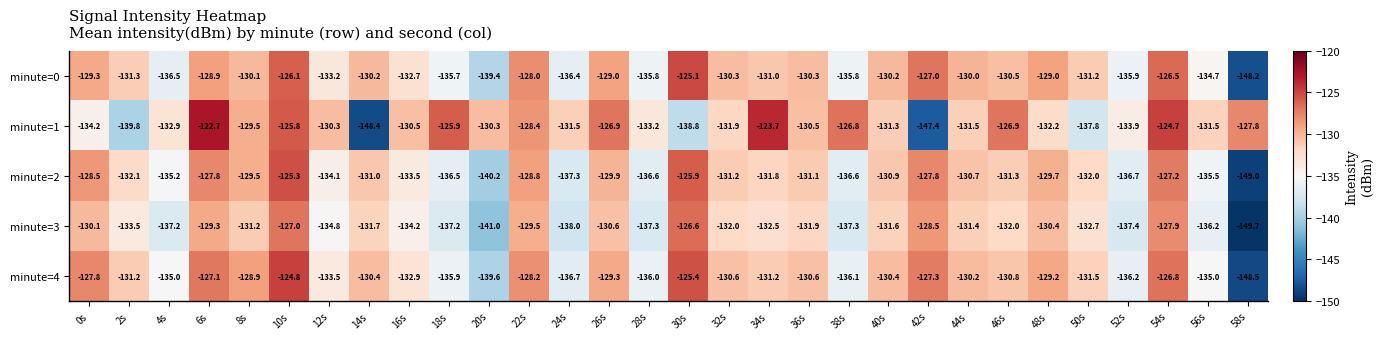

Rank the series at 2s from highest to lowest value.

minute=4, minute=0, minute=2, minute=3, minute=1